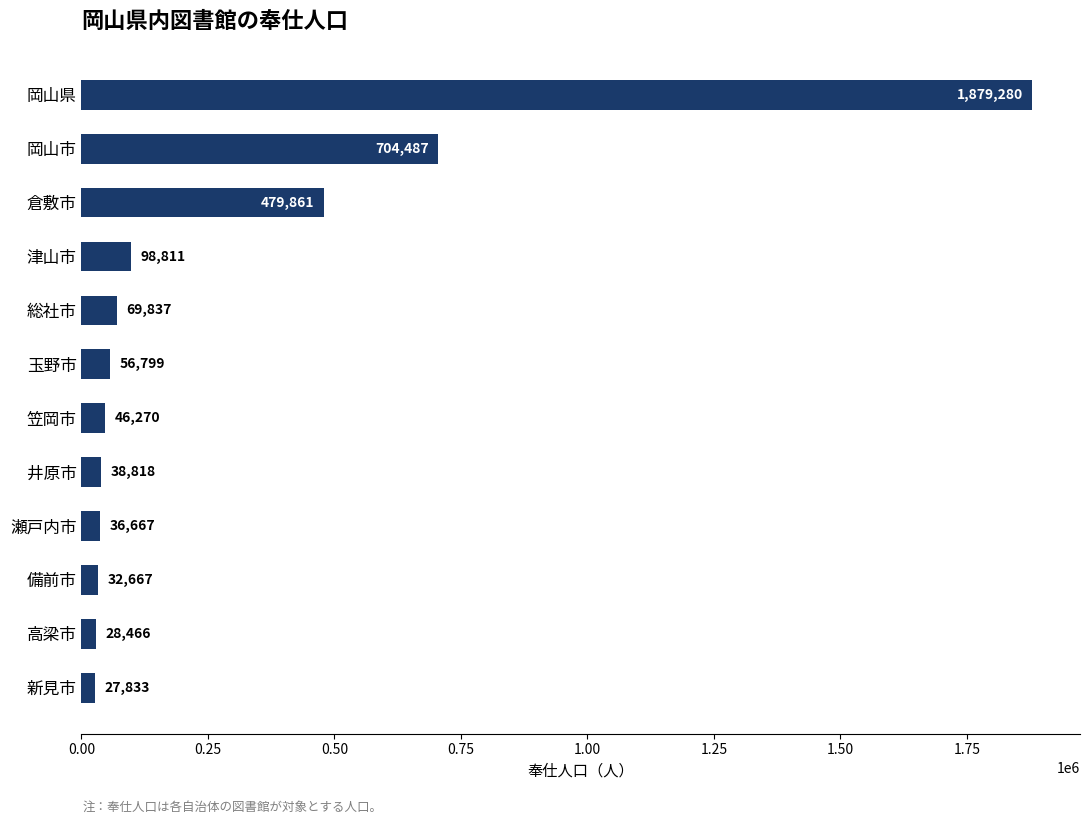

Reading top to bottom, extract all data points from this chart.

1879280	704487	479861	98811	69837	56799	46270	38818	36667	32667	28466	27833